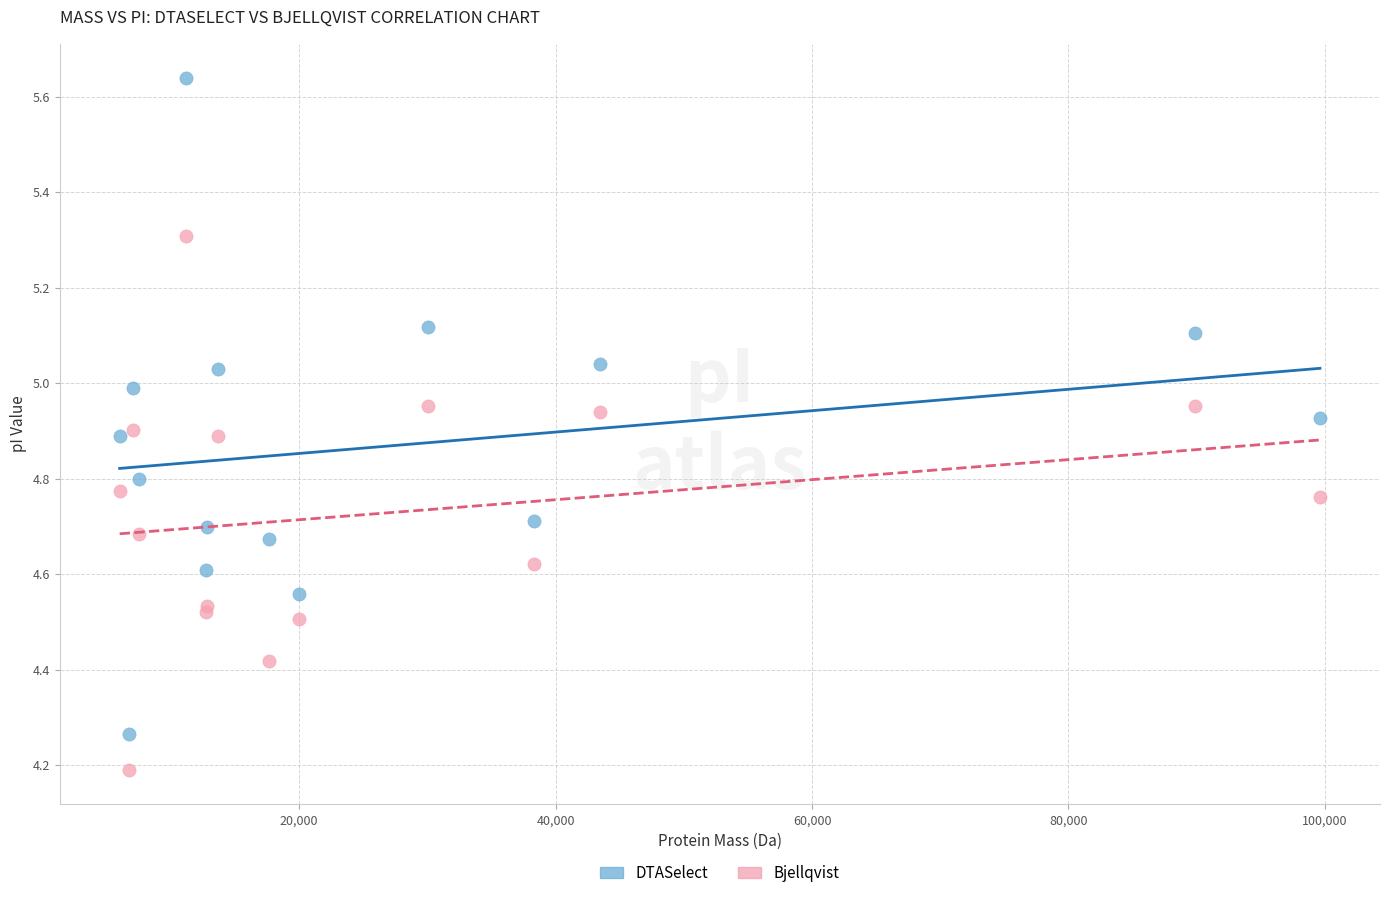

Across all series, what Y value is closest to 4?

4.2